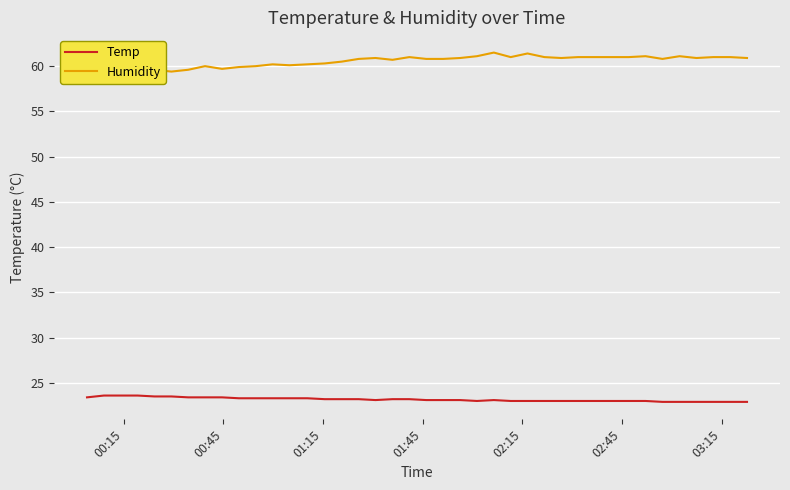

Is this an area chart (filled region under the line)?

No